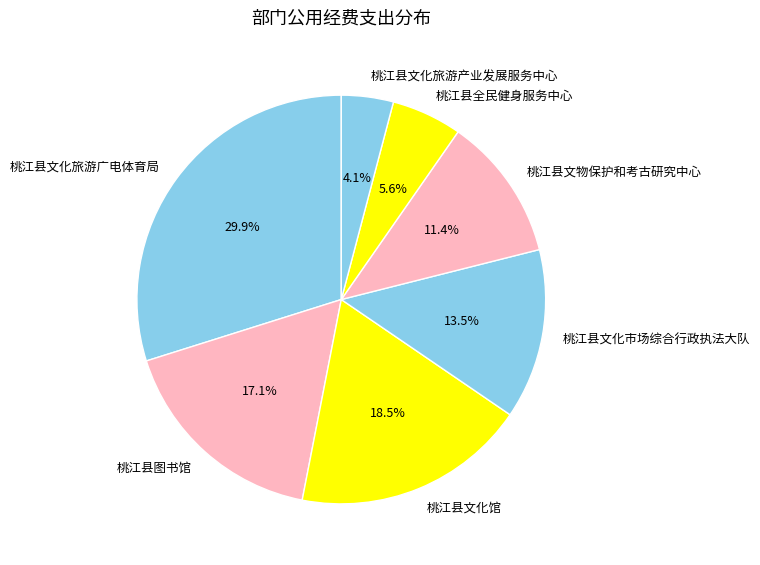

The 桃江县全民健身服务中心 slice represents 1% of the pie. True or false?

False